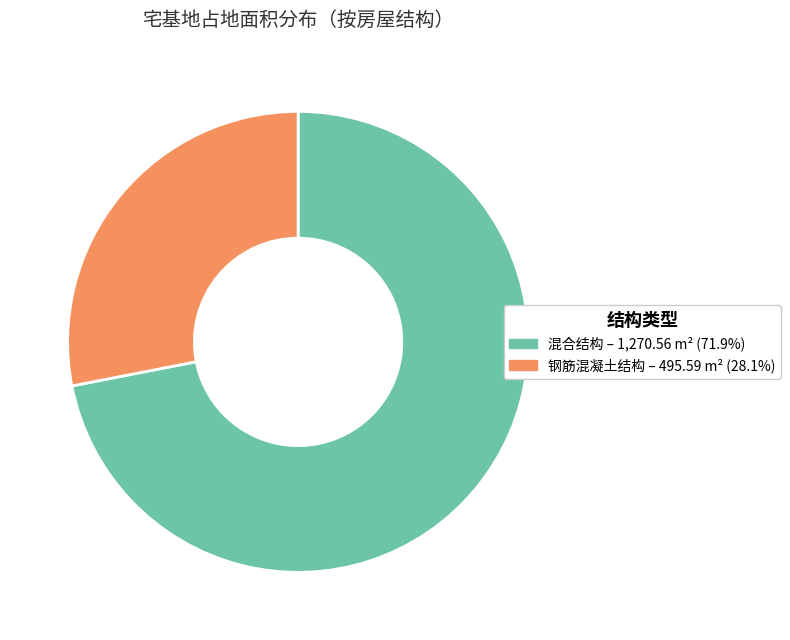

Is there any slice that represents more than half of the pie?

Yes